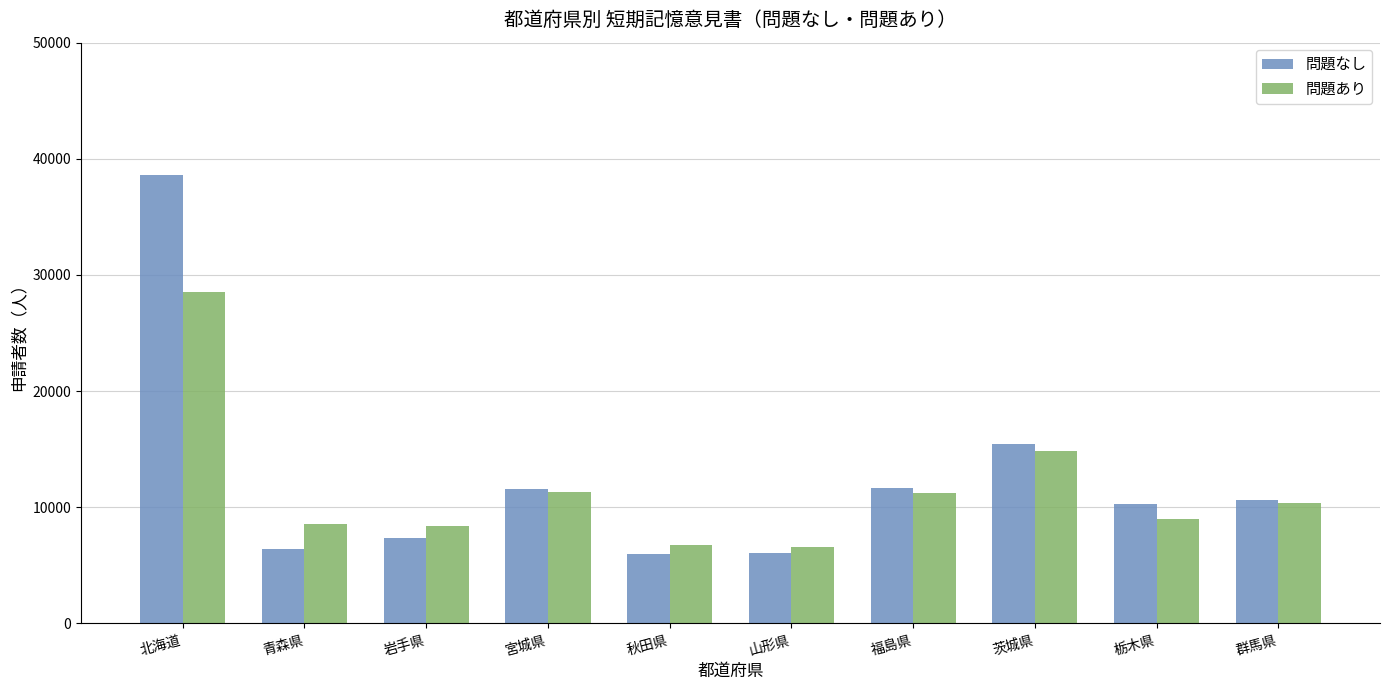

What is the total value across all series at 宮城県?

22920